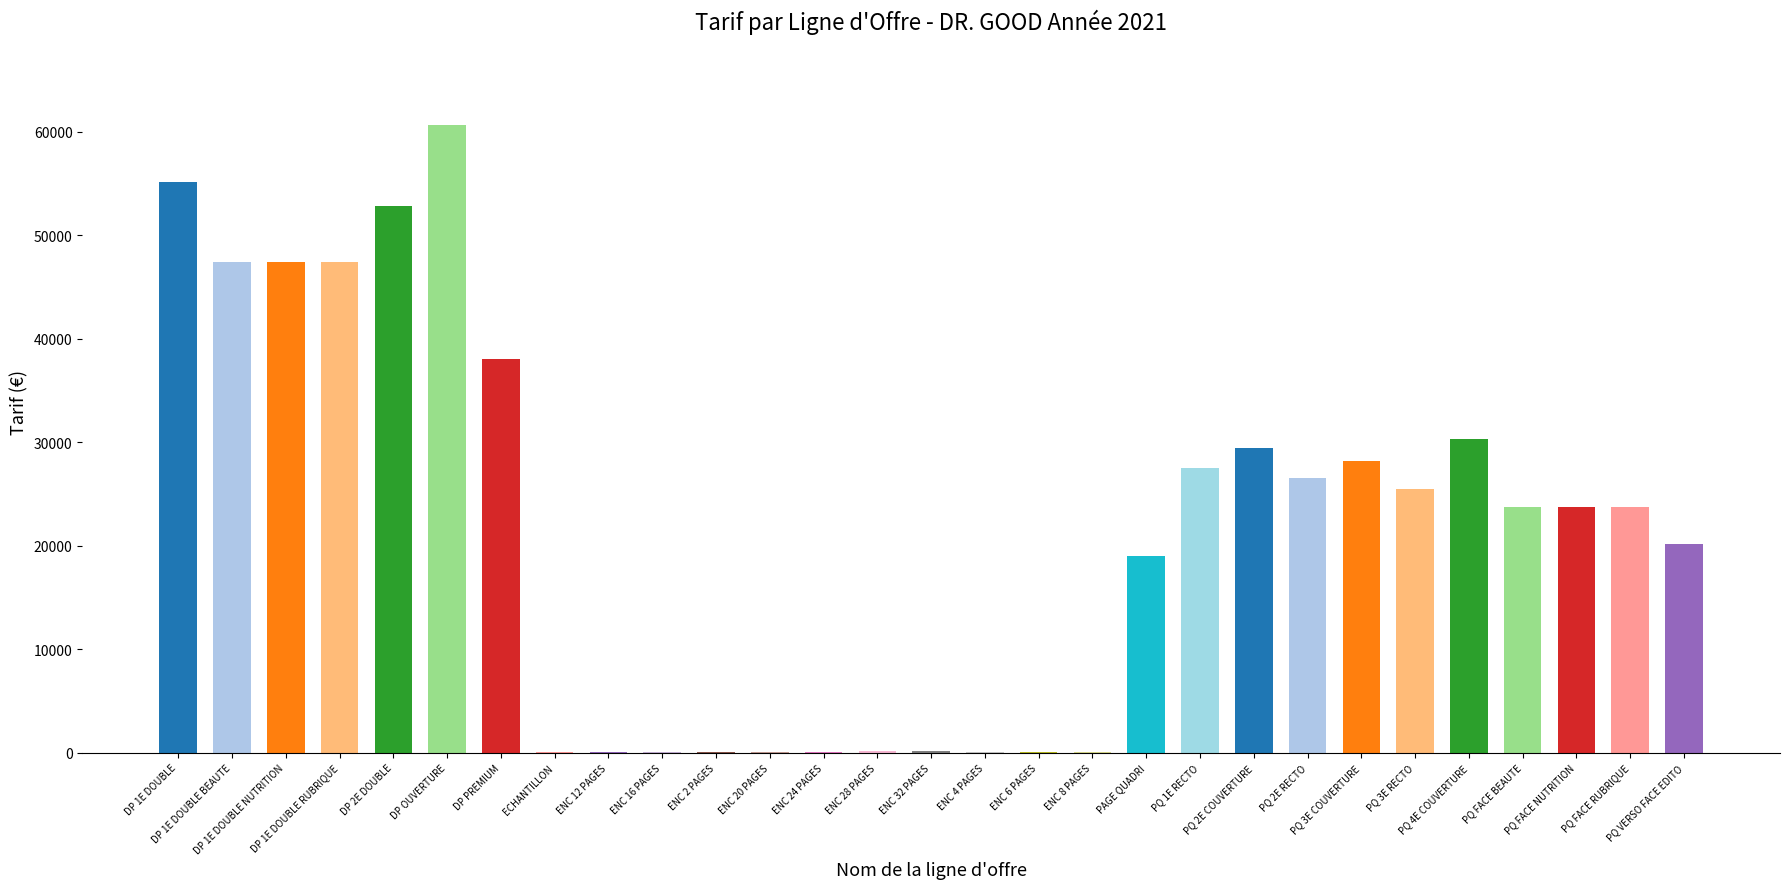

Reading left to right, extract all data points from this chart.

55100	47400	47400	47400	52800	60600	38000	55	82	95	43	105	113	125	140	57	63	70	19000	27500	29400	26500	28200	25500	30300	23700	23700	23700	20150